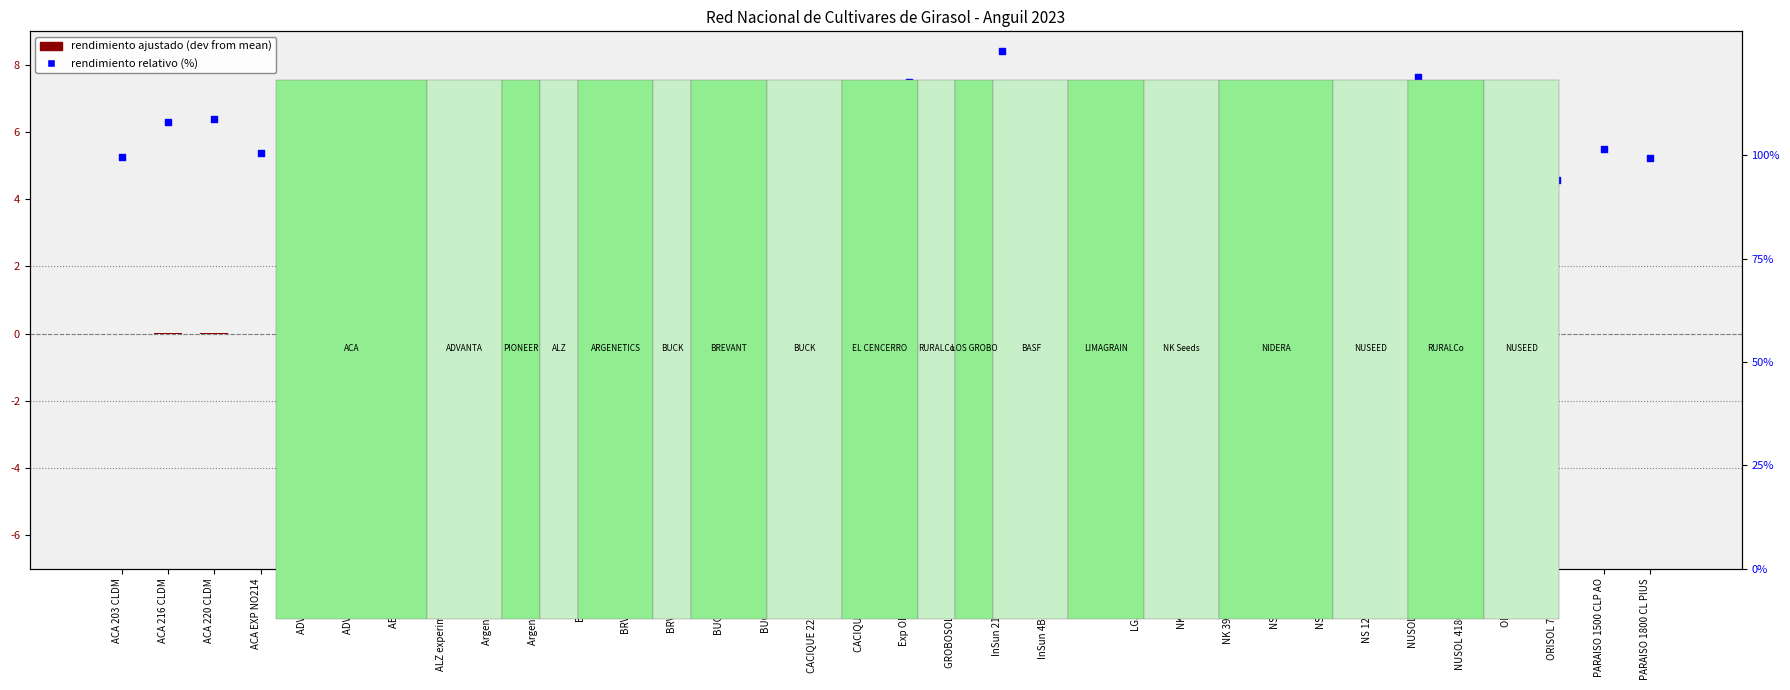

Which series has the largest total across all categories?

rendimiento relativo (%)